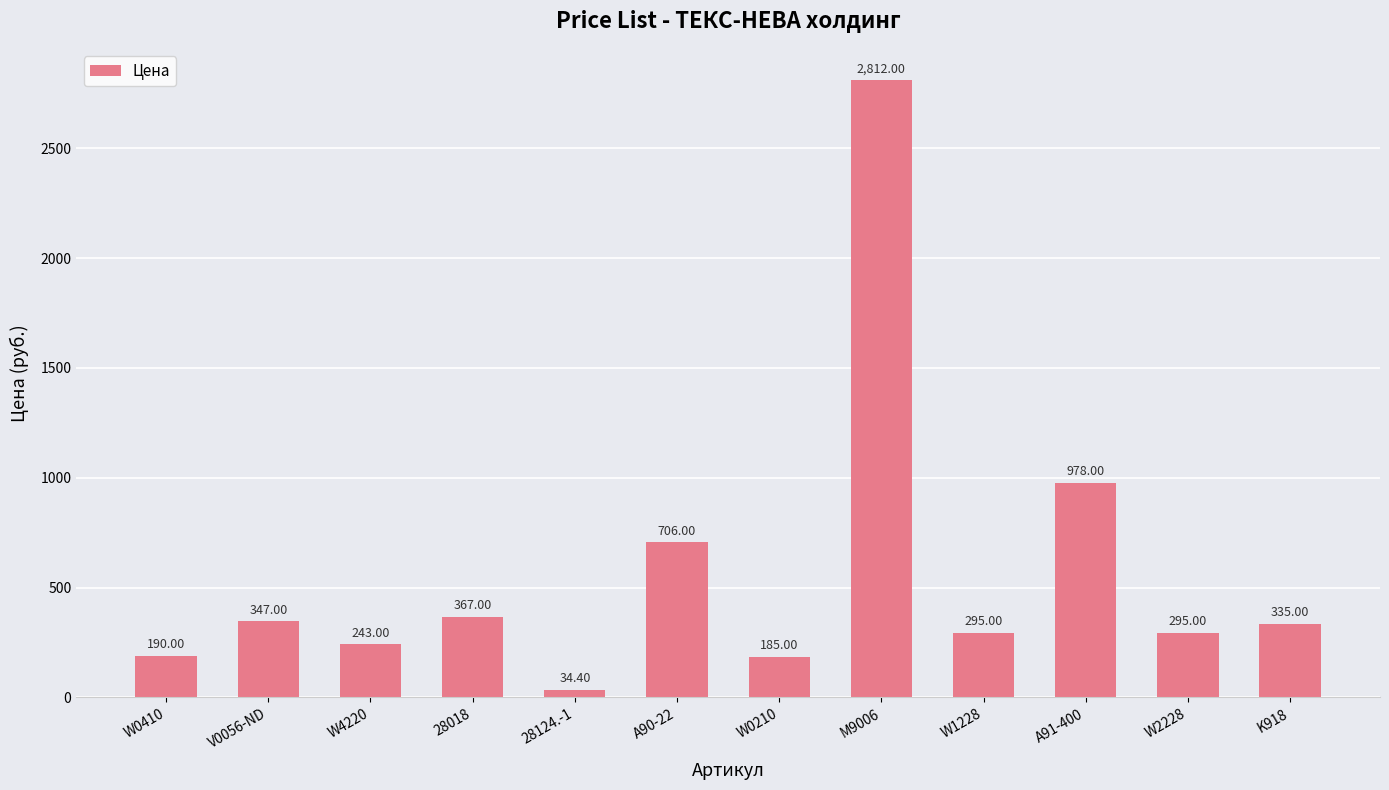

What is the ratio of the value at 28018 to the value at M9006?

0.1